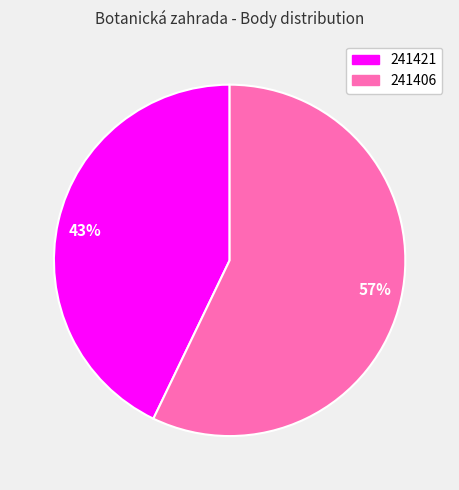

What is the smallest slice in the pie chart?

43%